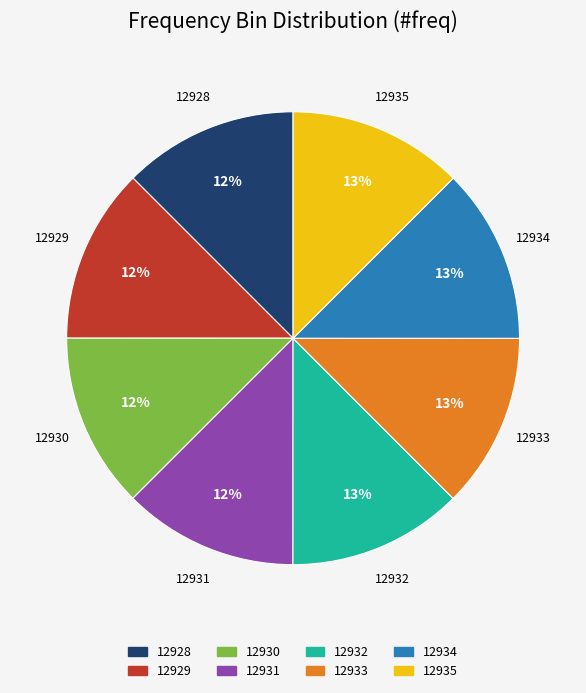

Does any single category account for the majority?

No